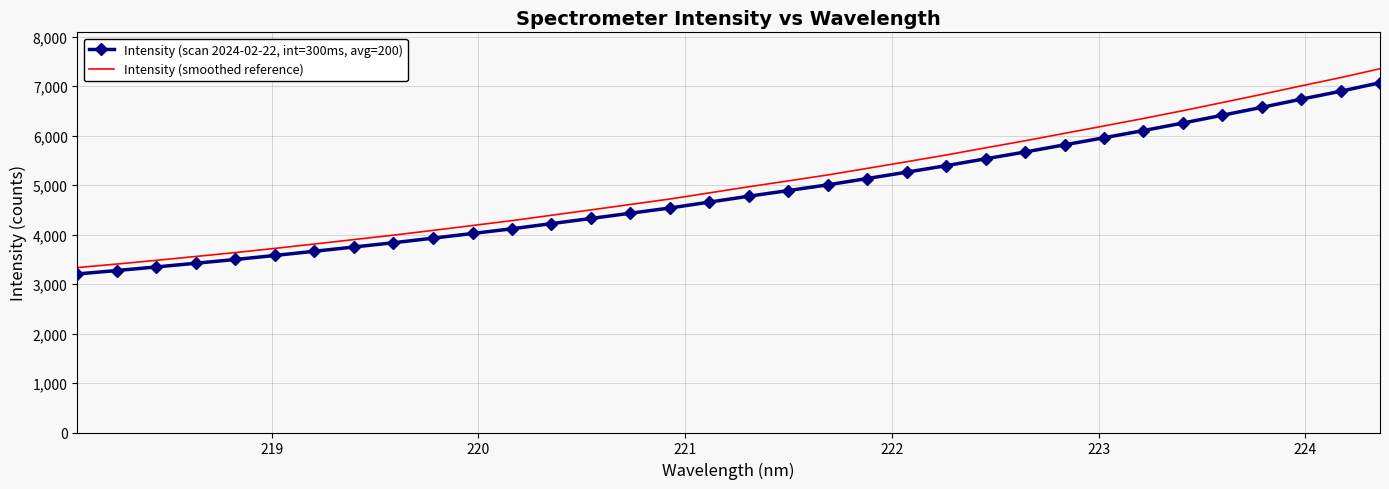

True or false: Intensity (scan 2024-02-22, int=300ms, avg=200) has more than 0 points higher than both neighbors.

False